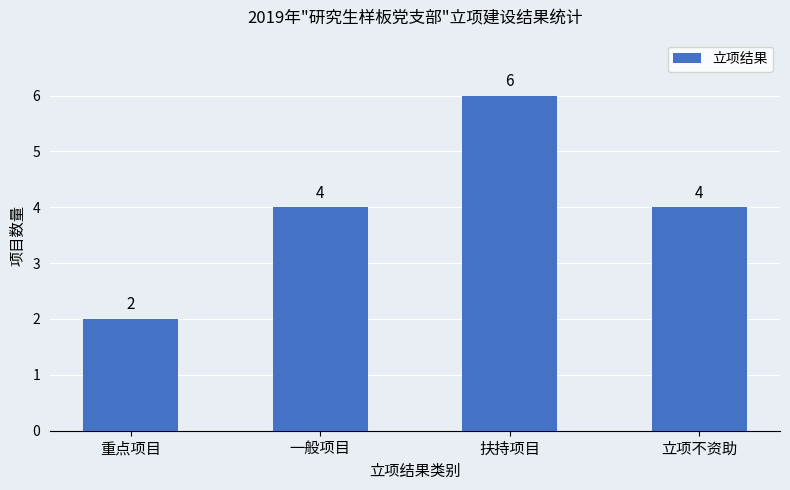

What is the difference between the maximum and second lowest values?

2